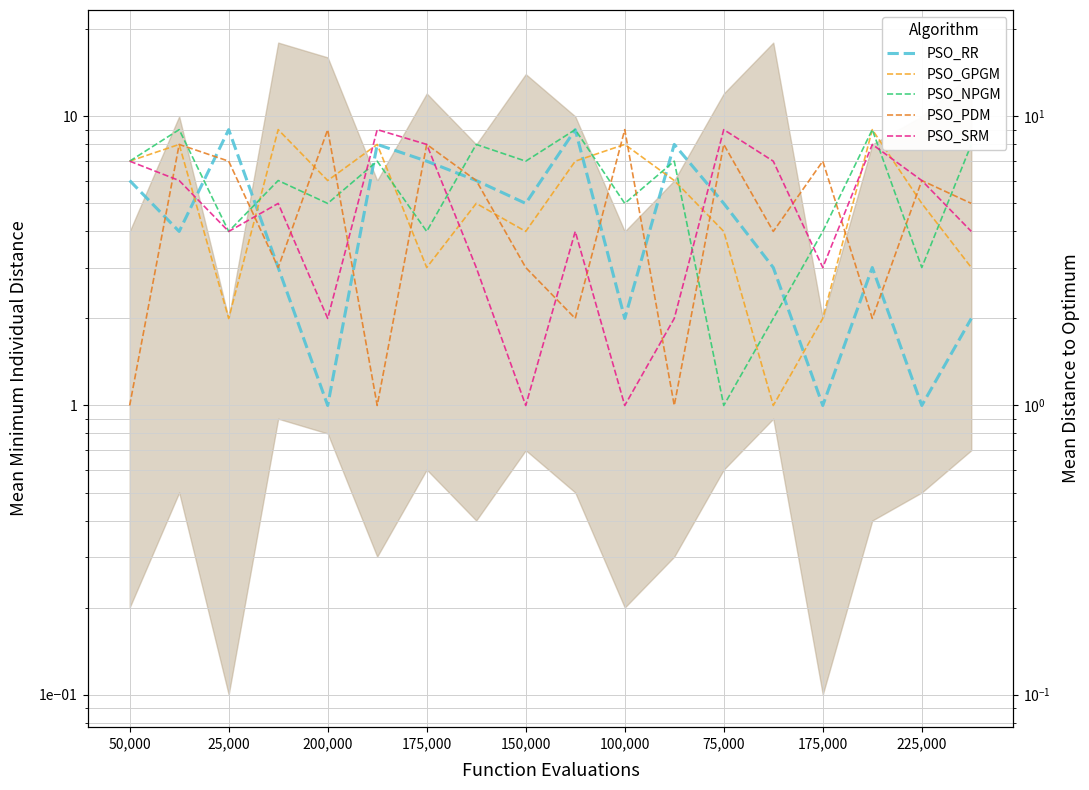

Is this an area chart (filled region under the line)?

No